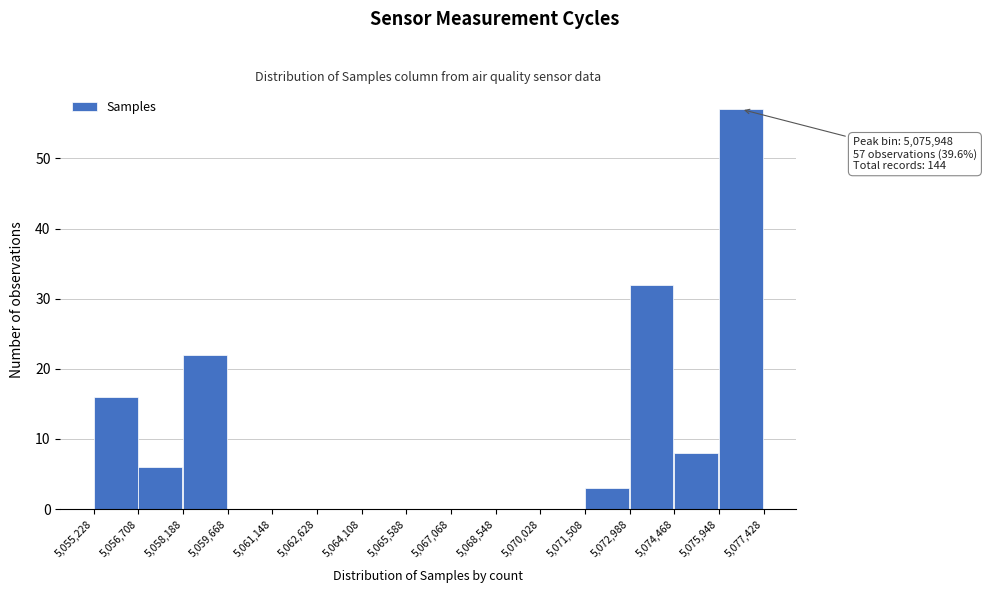

Over which range of the x-axis is the bar tallest?

5,075,948 to 5,077,428